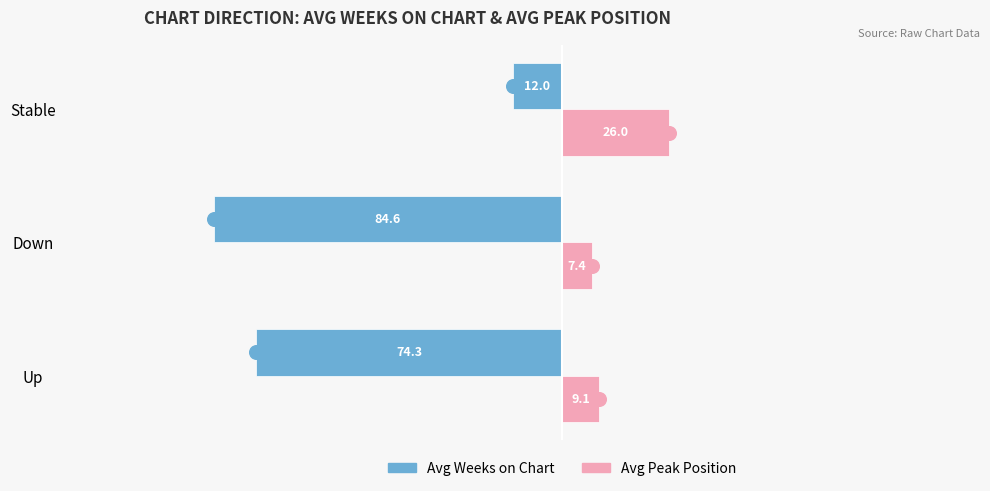

What is the minimum value for Avg Peak Position?

7.4